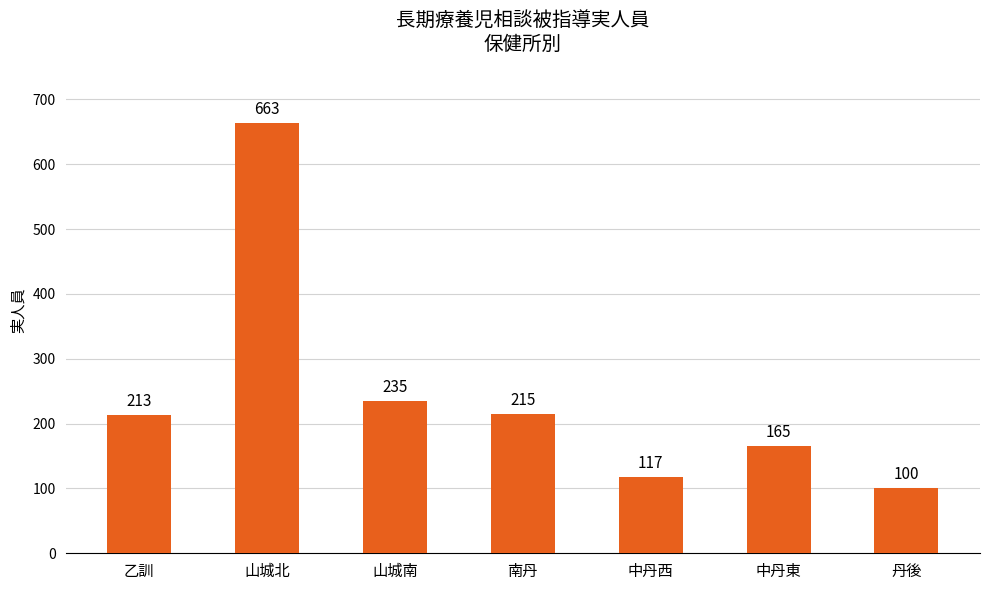

Which label corresponds to the largest value in the chart?

山城北